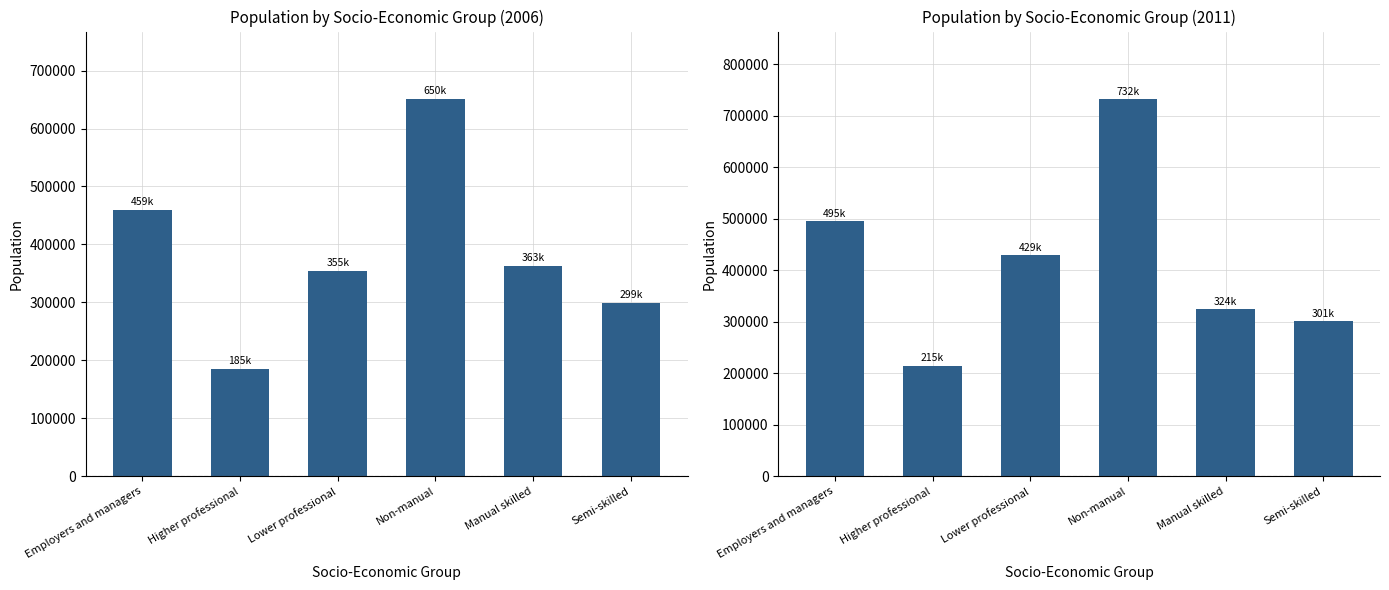

What position from the right is Manual skilled?

2